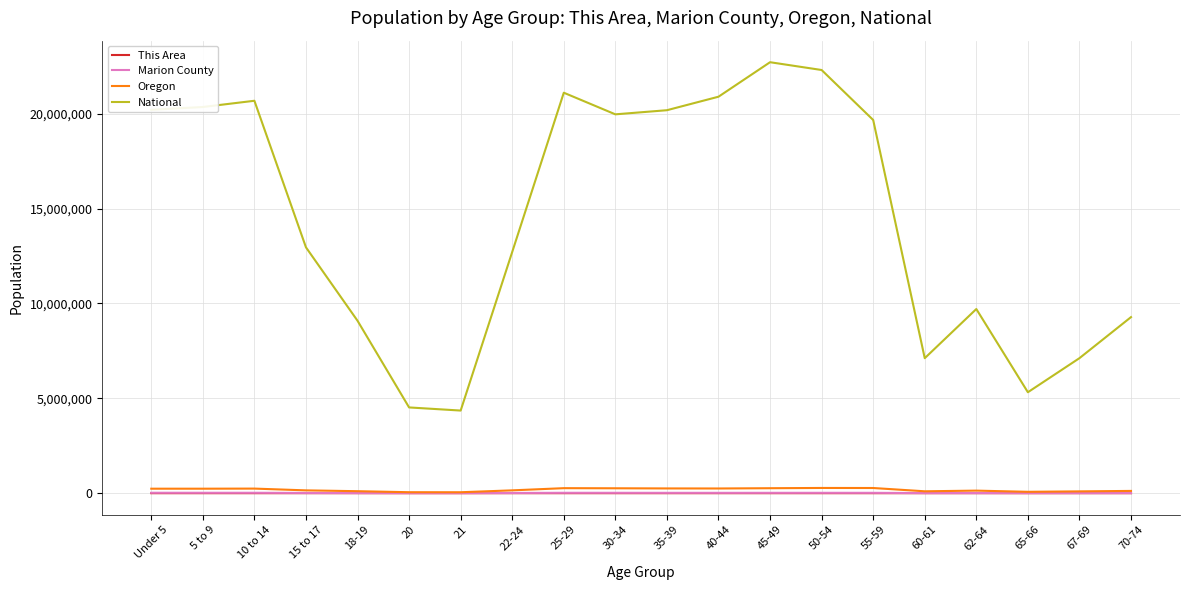

True or false: Marion County and National intersect in this chart.

False